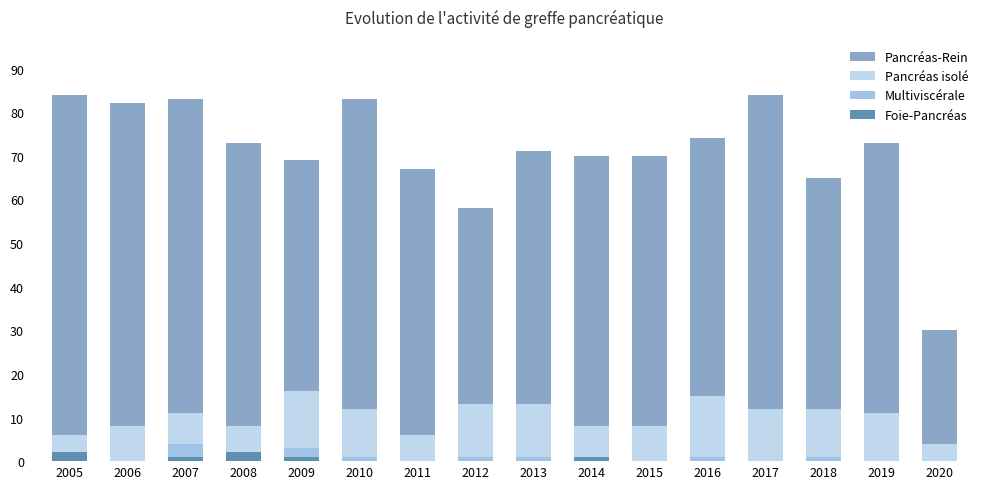

What is the value of the Pancréas-Rein bar at the 6th from the left?

83